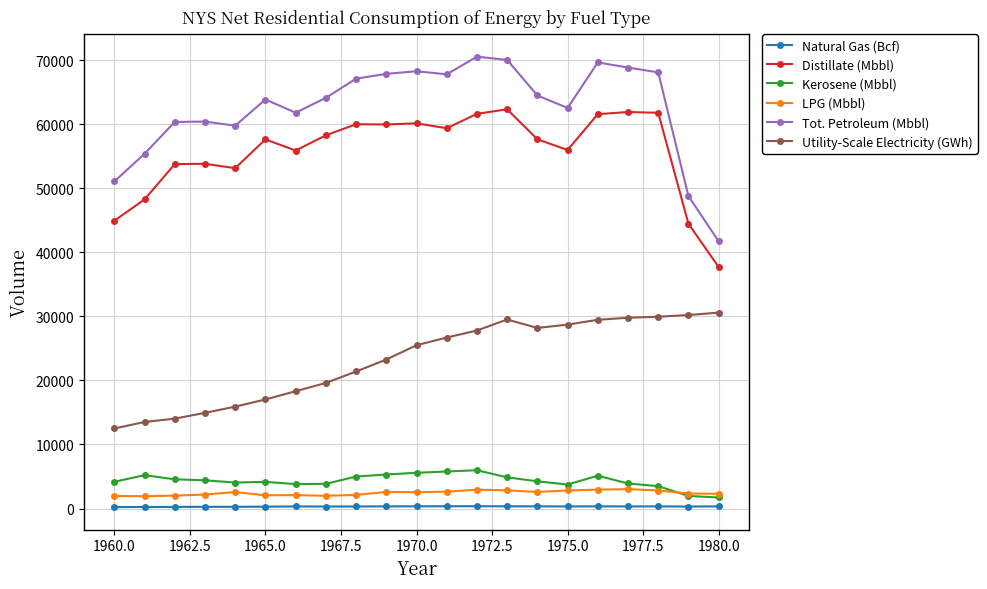

How many series are shown in this chart?

6